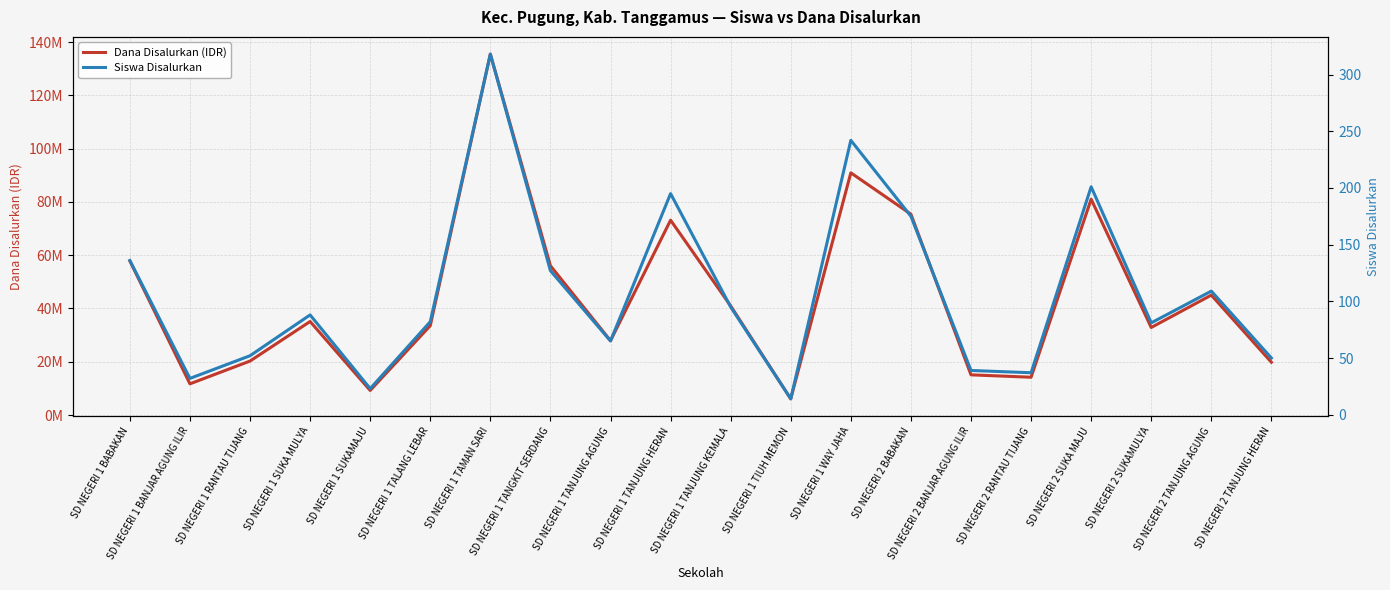

List the labels in order of Siswa Disalurkan value, largest first.

SD NEGERI 1 TAMAN SARI, SD NEGERI 1 WAY JAHA, SD NEGERI 2 SUKA MAJU, SD NEGERI 1 TANJUNG HERAN, SD NEGERI 2 BABAKAN, SD NEGERI 1 BABAKAN, SD NEGERI 1 TANGKIT SERDANG, SD NEGERI 2 TANJUNG AGUNG, SD NEGERI 1 TANJUNG KEMALA, SD NEGERI 1 SUKA MULYA, SD NEGERI 1 TALANG LEBAR, SD NEGERI 2 SUKAMULYA, SD NEGERI 1 TANJUNG AGUNG, SD NEGERI 1 RANTAU TIJANG, SD NEGERI 2 TANJUNG HERAN, SD NEGERI 2 BANJAR AGUNG ILIR, SD NEGERI 2 RANTAU TIJANG, SD NEGERI 1 BANJAR AGUNG ILIR, SD NEGERI 1 SUKAMAJU, SD NEGERI 1 TIUH MEMON